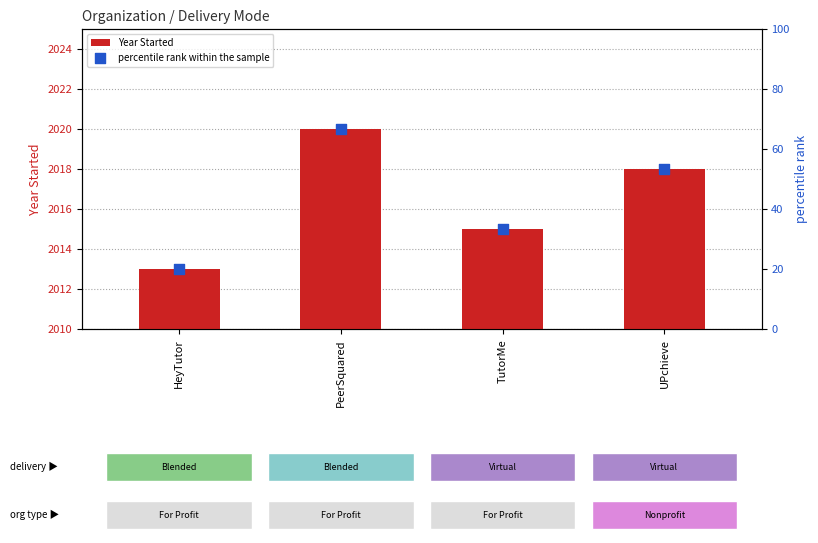

Which series has the largest Y range (max minus min)?

percentile rank within the sample